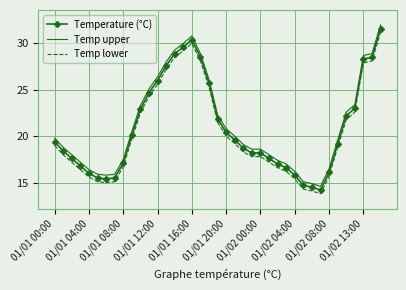

Which series has the largest total across all categories?

Temp upper